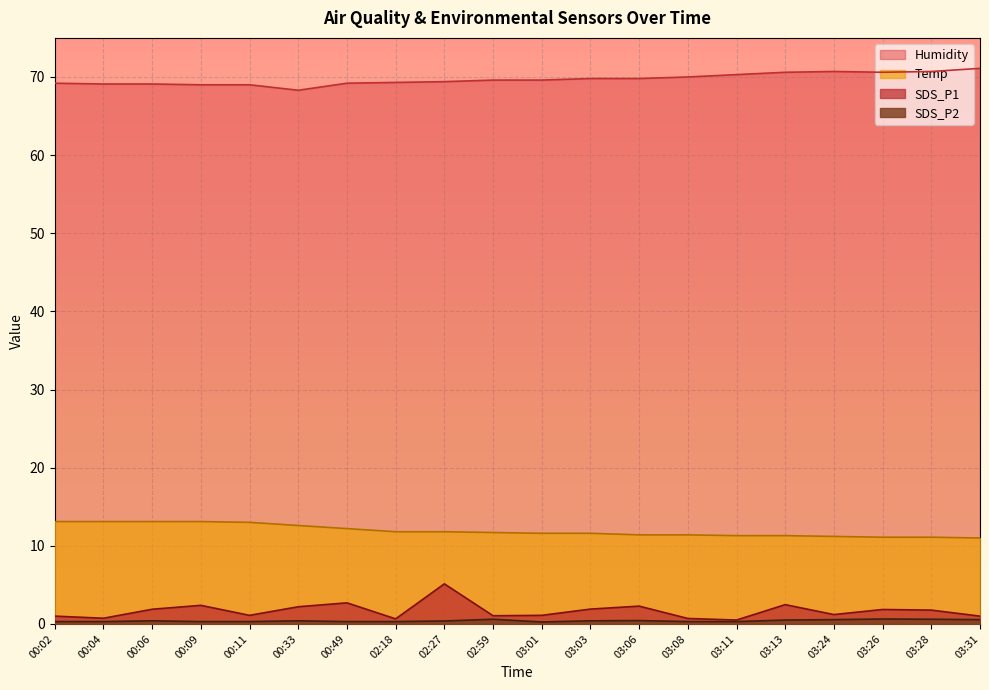

Where is the first local minimum for Humidity?

00:33